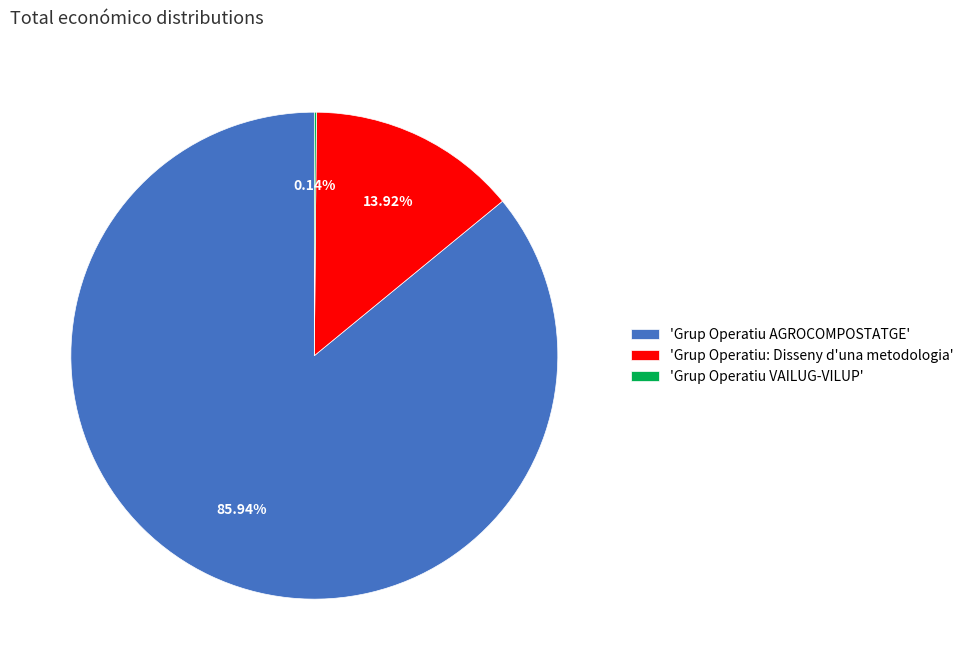

What is the majority slice?

'Grup Operatiu AGROCOMPOSTATGE'